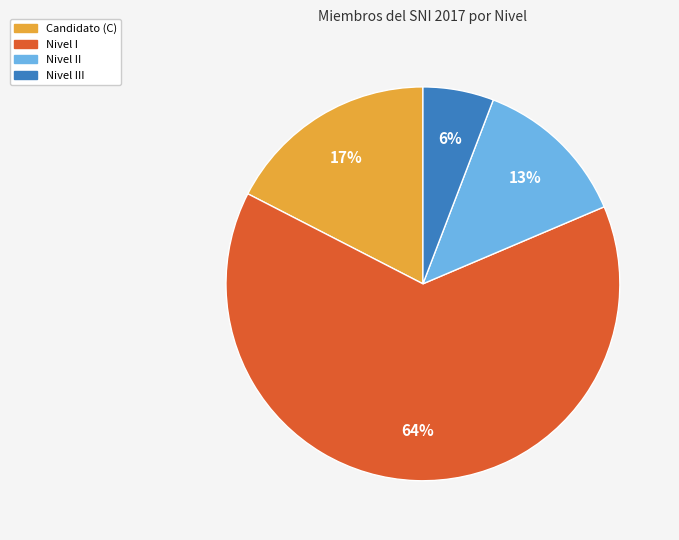

To the nearest percent, what is the difference between the largest and smallest slice percentages?

58%